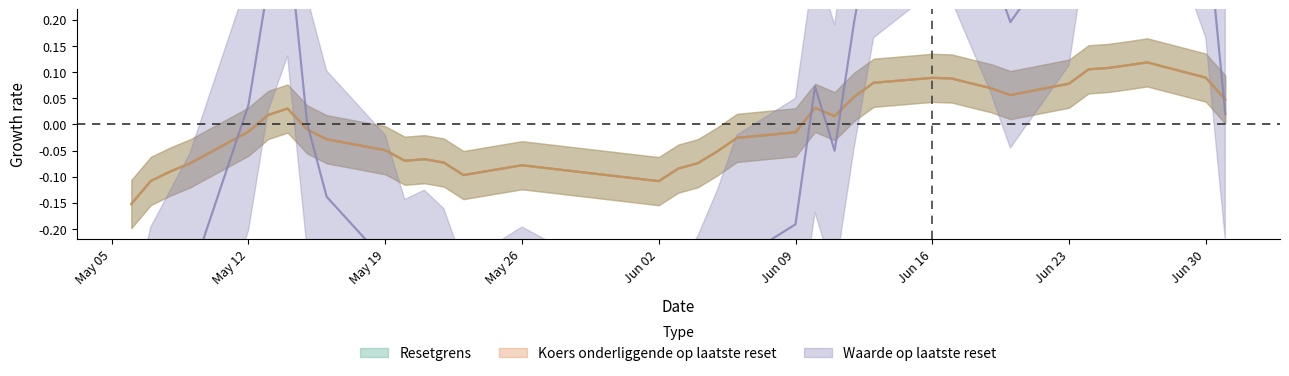

At Jun 16, list the series in order from largest to smallest.

Waarde op laatste reset, Resetgrens, Koers onderliggende op laatste reset